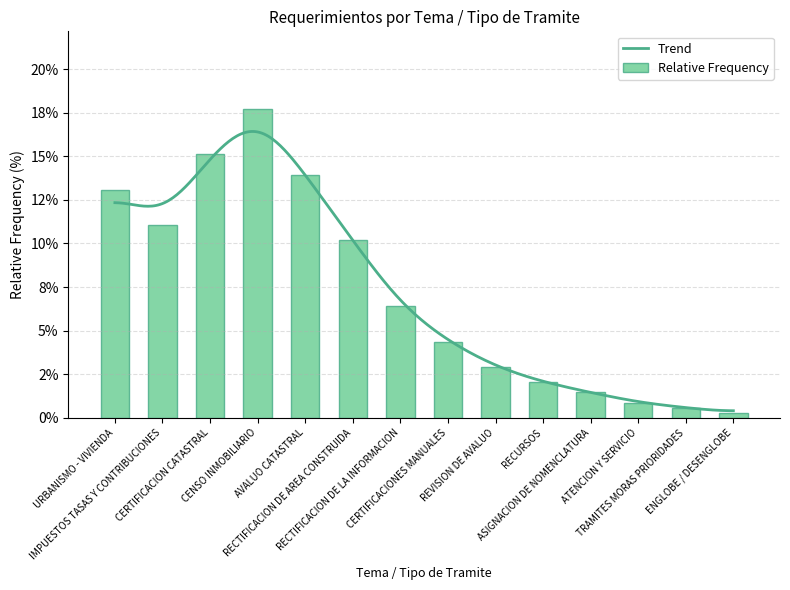

What is the ratio of the value at RECTIFICACION DE LA INFORMACION to the value at IMPUESTOS TASAS Y CONTRIBUCIONES?

0.6